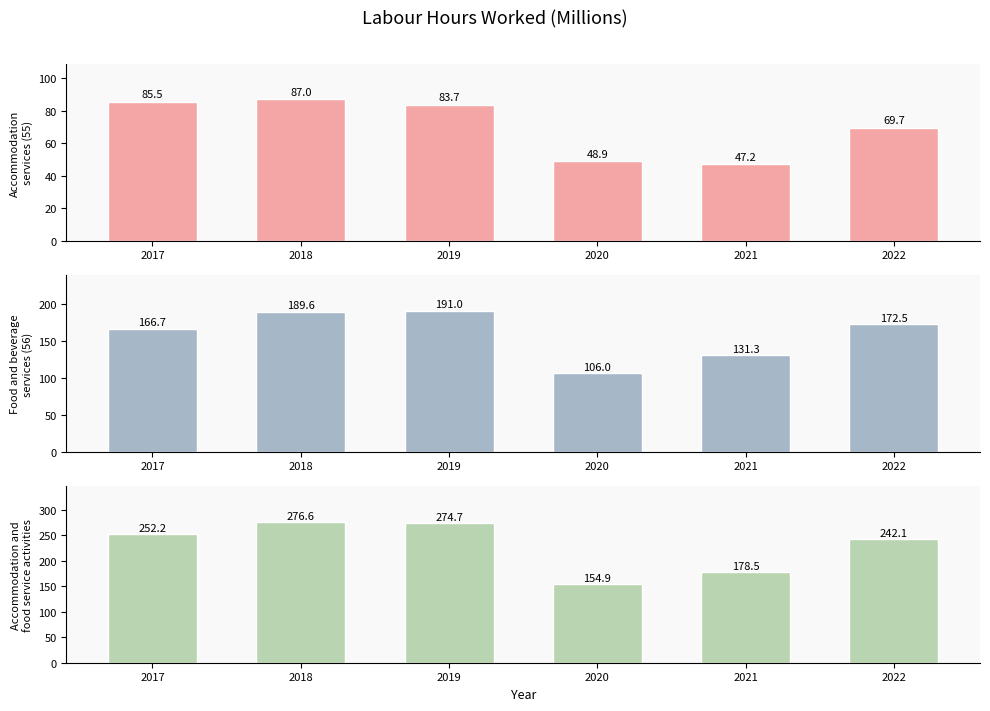

What is the total value across all series at 2022?

484.3